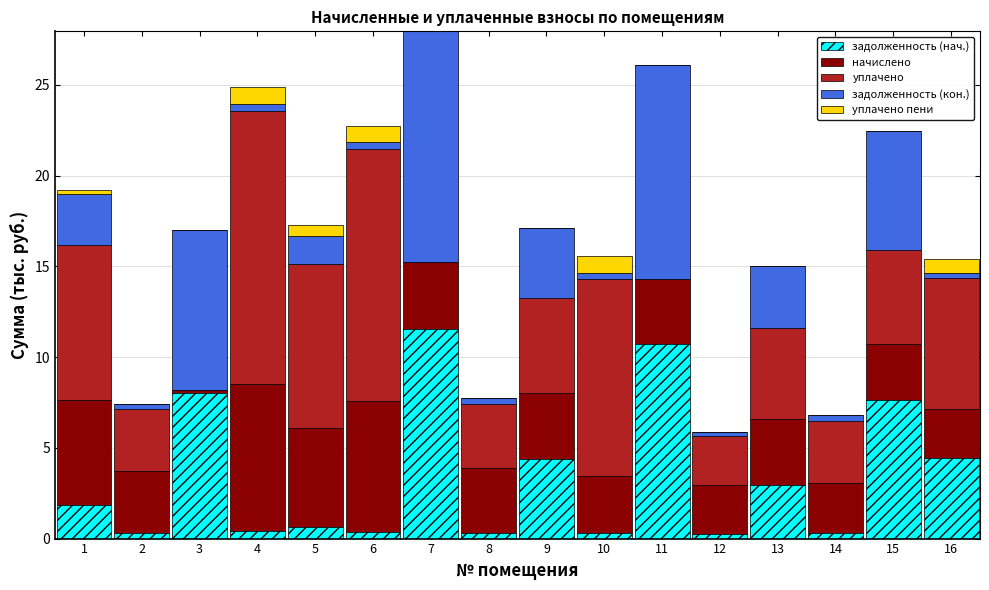

What is the highest value of the задолженность (нач.) series?

11.6